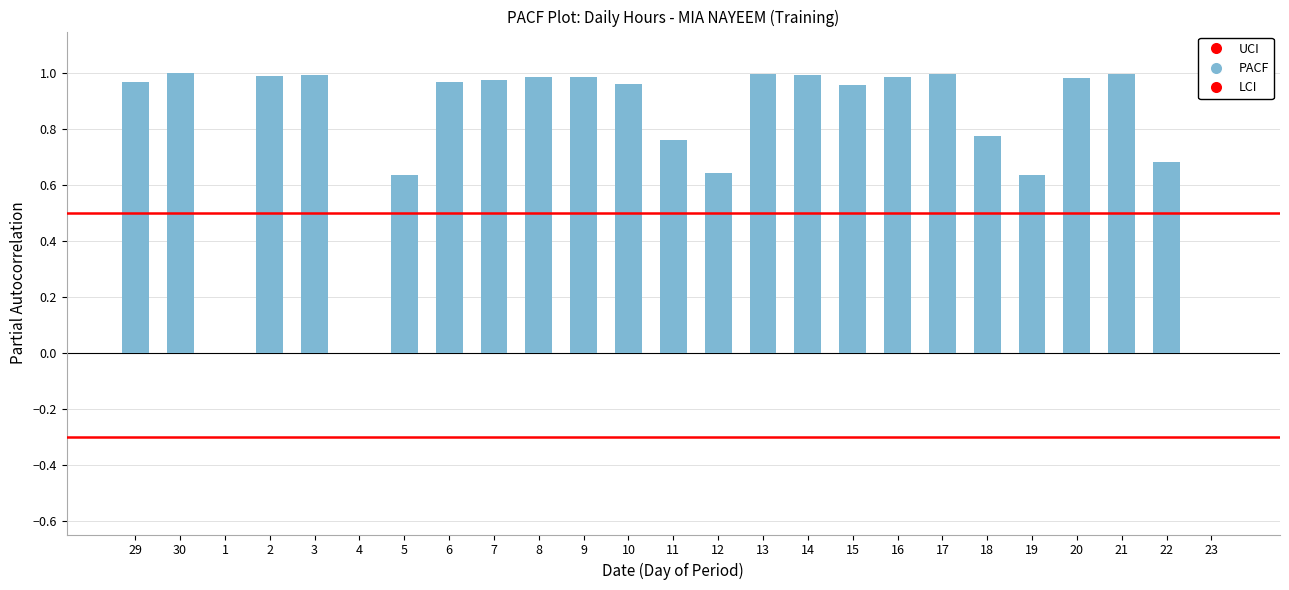

True or false: the data shows 0.4 at 10.

False